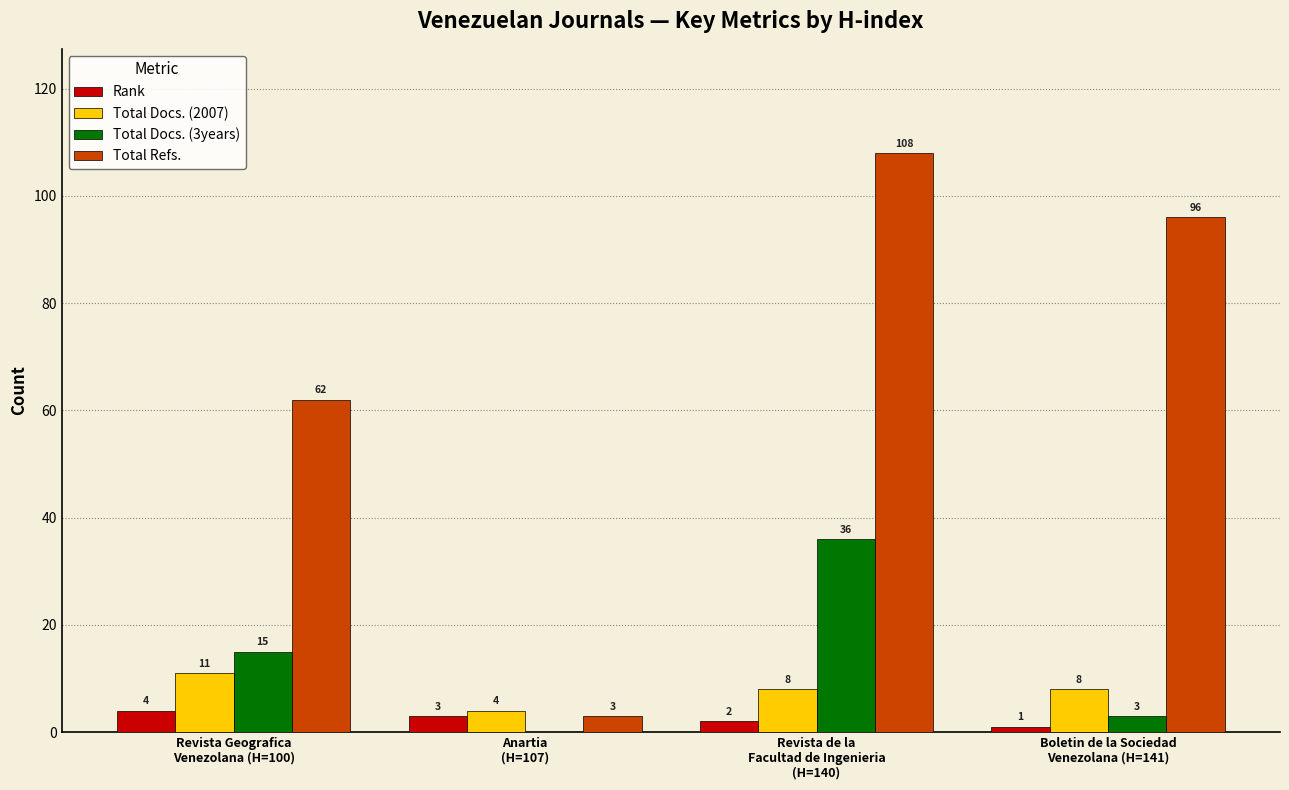

What is the sum of all Total Refs. values?

269